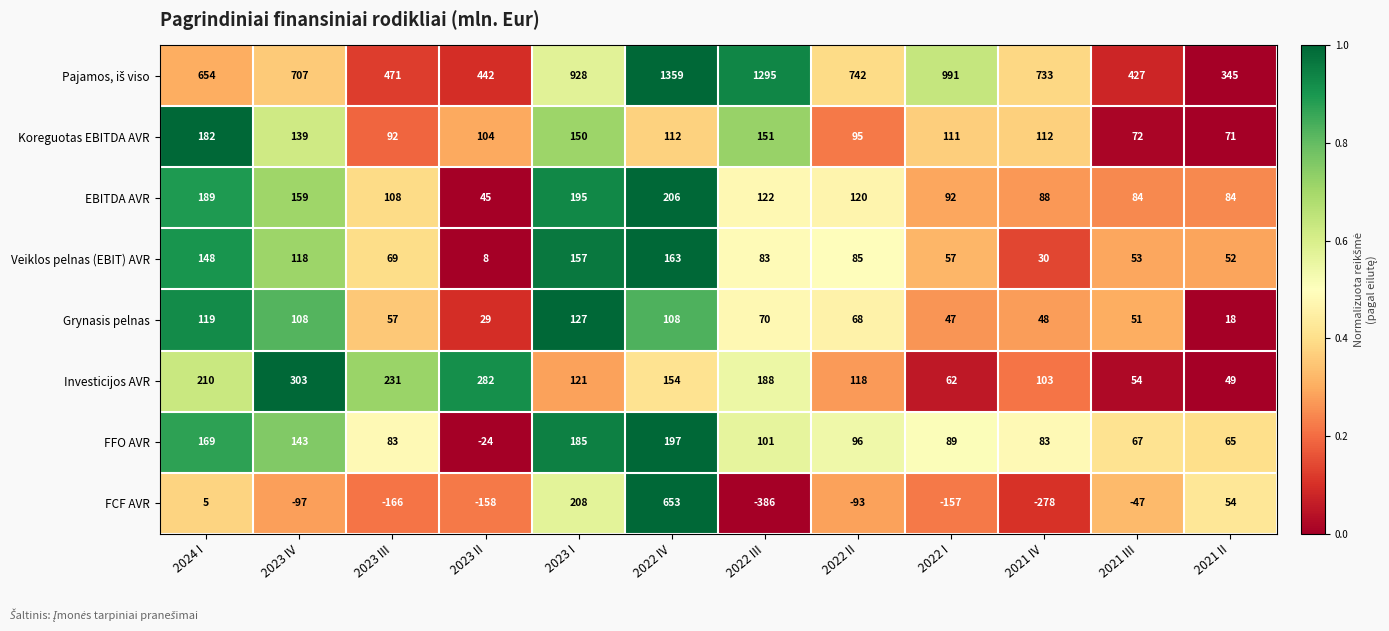

At how many categories does at least one series exceed 0?

12